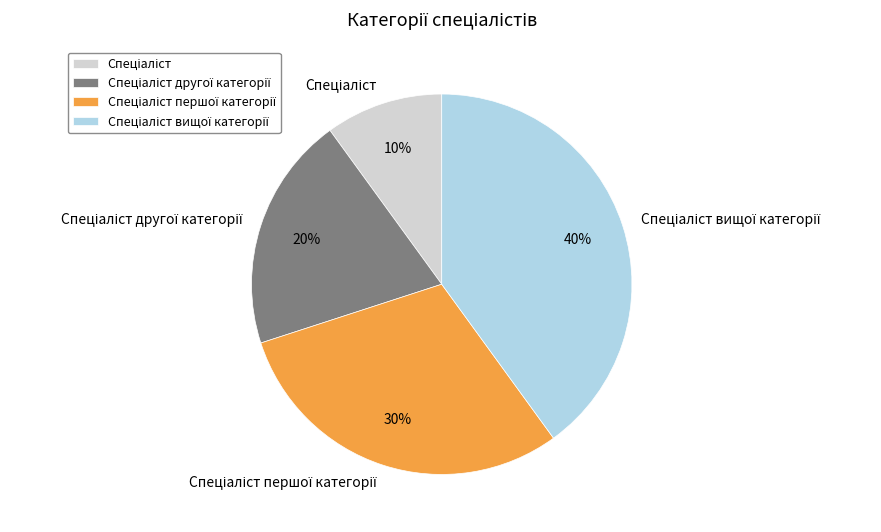

Count the number of slices in the pie.

4